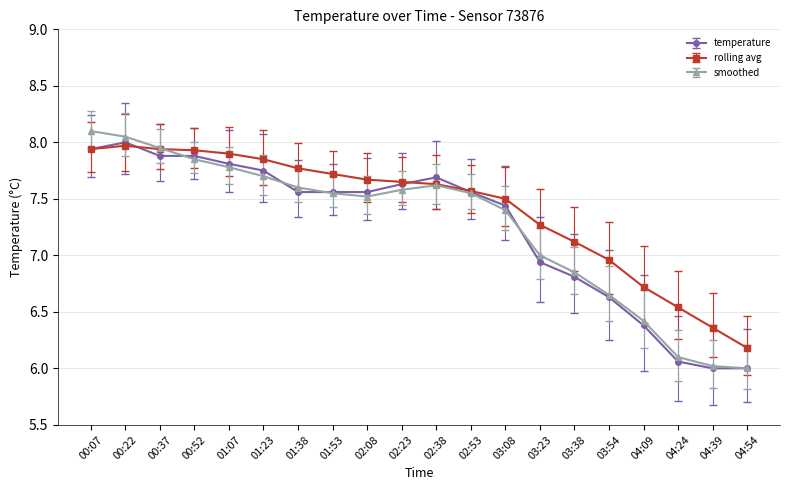

Which series has the largest range (max minus min)?

smoothed